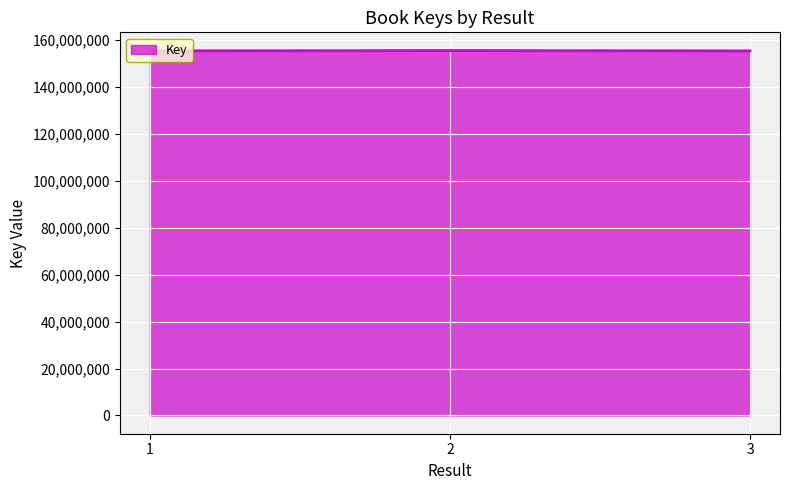

Is it true that the value at 2 is 155537233?

True